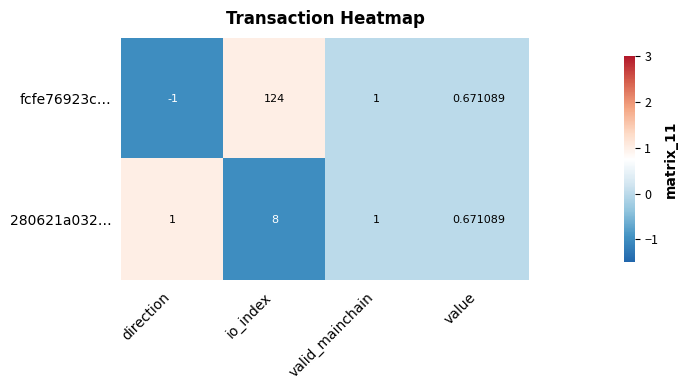

At which label is fcfe76923c… closest to 61?

valid_mainchain